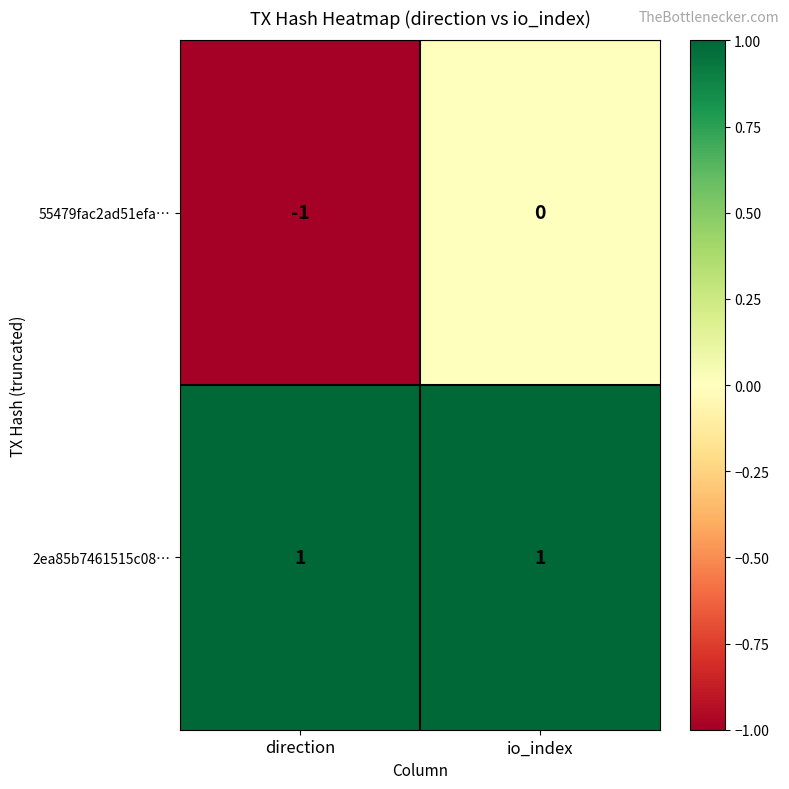

Reading right to left, what are all the values shown in this chart?

55479fac2ad51efa…: io_index=0	direction=-1
2ea85b7461515c08…: io_index=1	direction=1